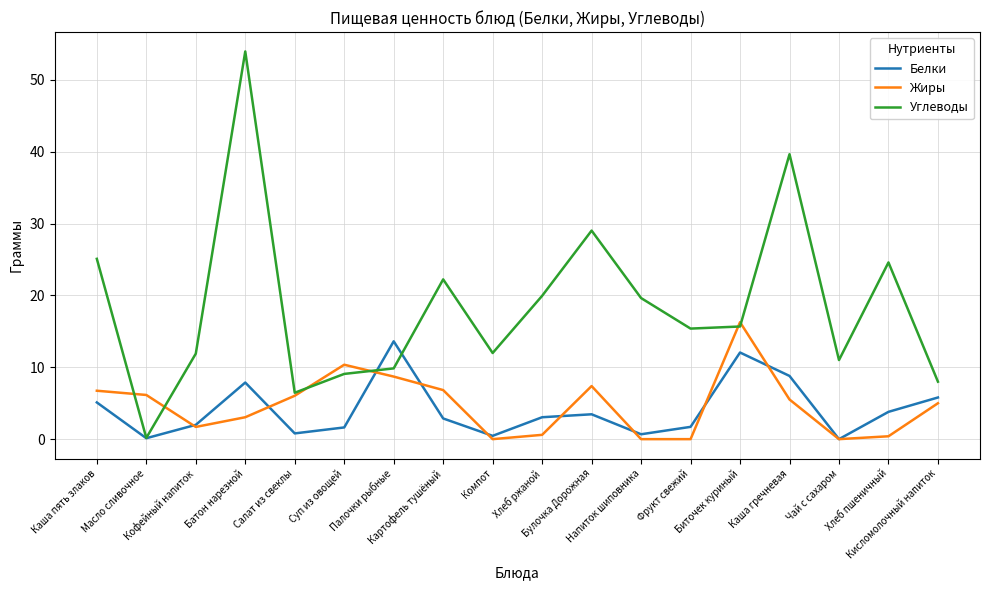

Which series has the widest spread of values?

Углеводы